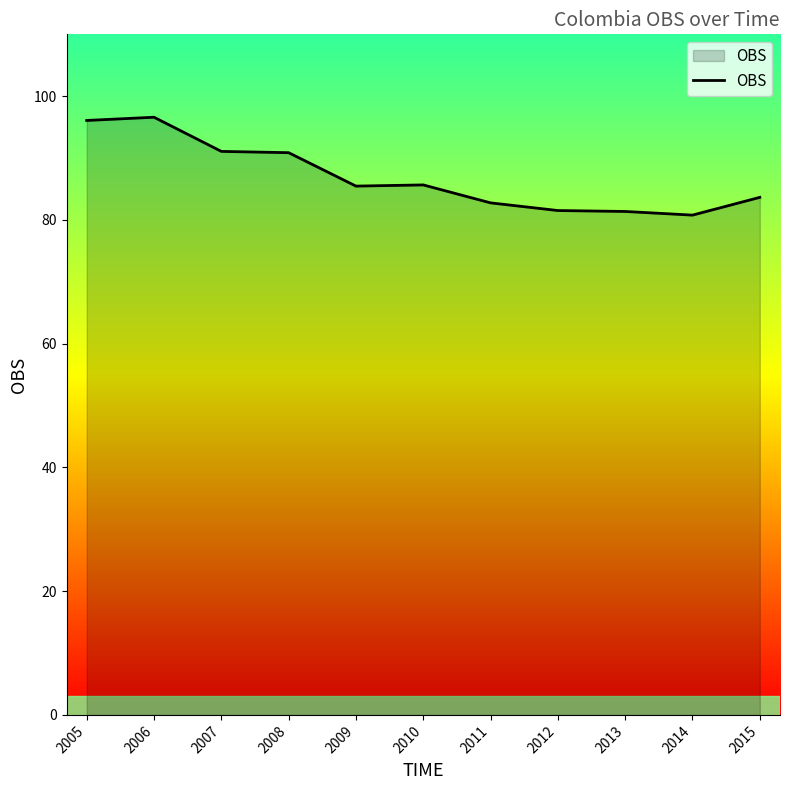

What is the maximum value shown in the chart?

96.6